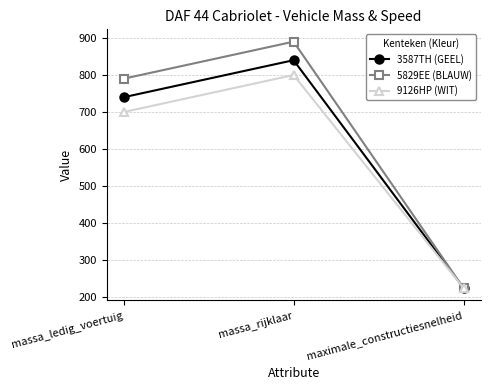

Reading right to left, what are all the values shown in this chart?

3587TH (GEEL): maximale_constructiesnelheid=225	massa_rijklaar=840	massa_ledig_voertuig=740
5829EE (BLAUW): maximale_constructiesnelheid=225	massa_rijklaar=890	massa_ledig_voertuig=790
9126HP (WIT): maximale_constructiesnelheid=225	massa_rijklaar=800	massa_ledig_voertuig=700